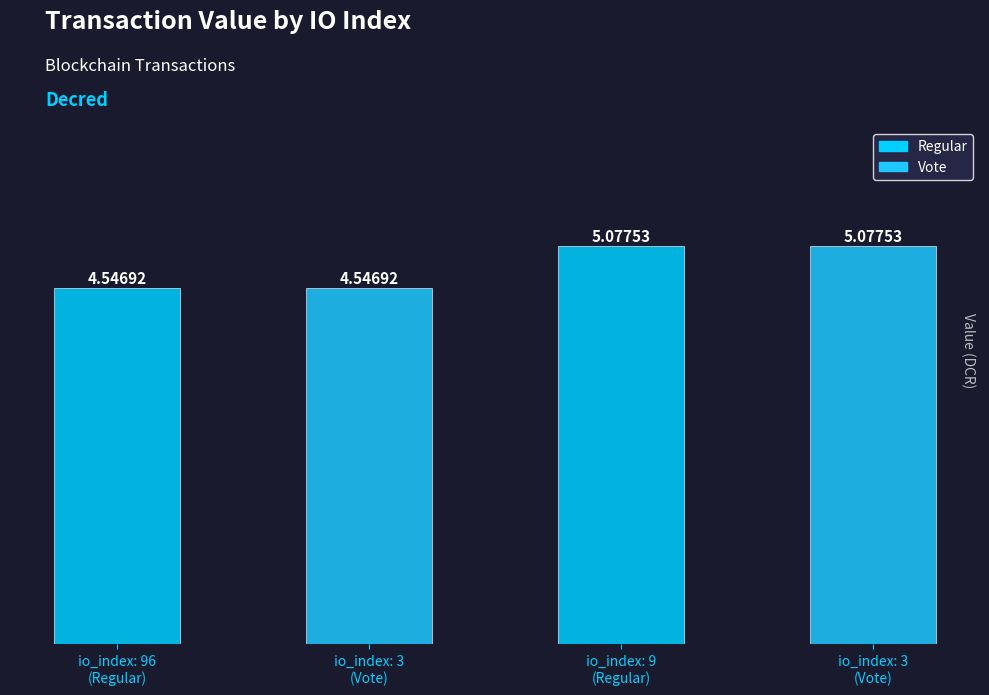

At which category does the chart reach its peak across all series?

9